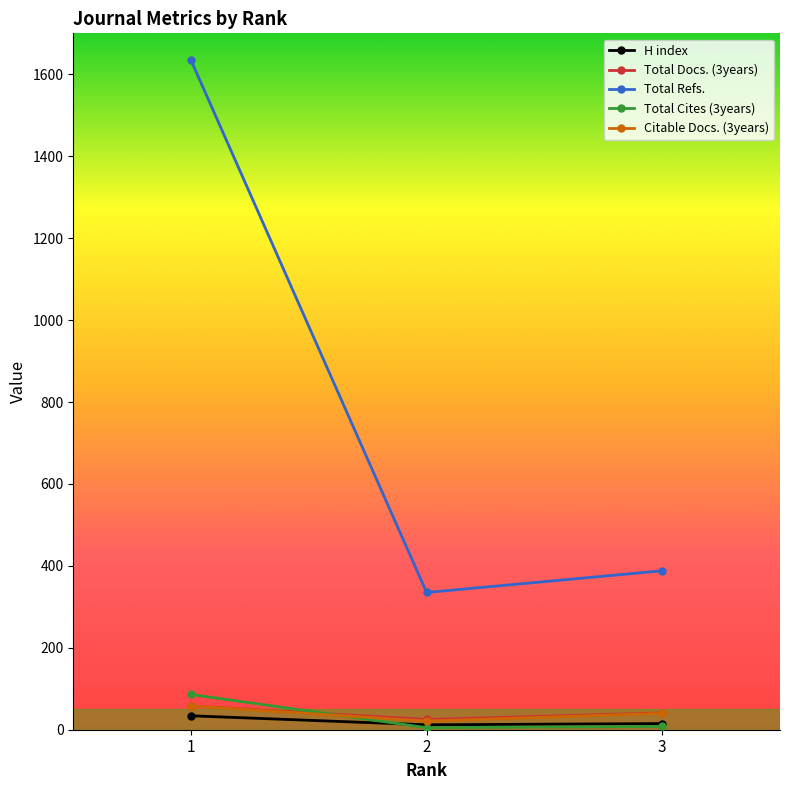

Where is H index nearest to the value 23?

3